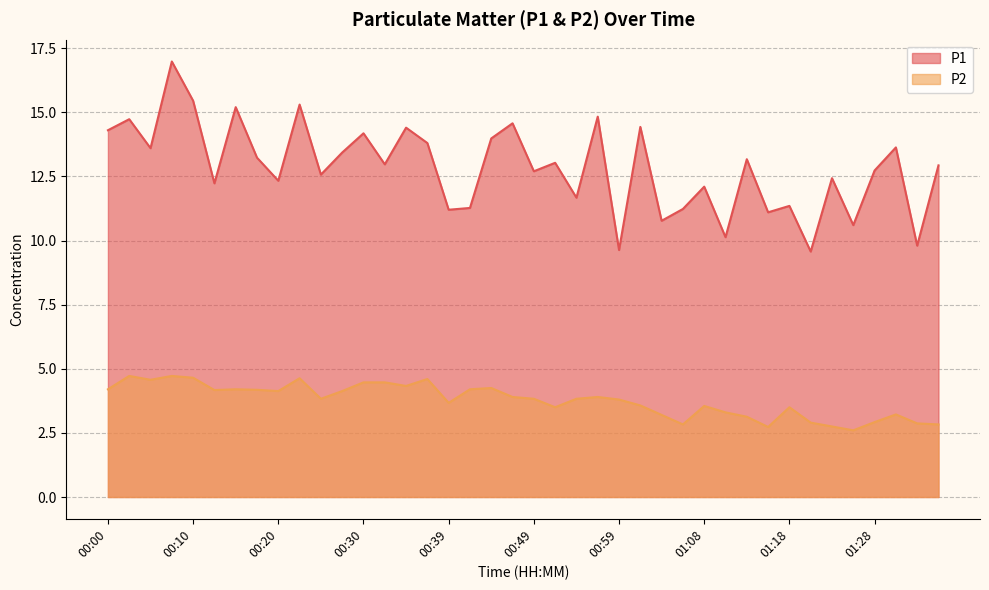

What is the value of the P1 point at the 9th from the left?

12.3